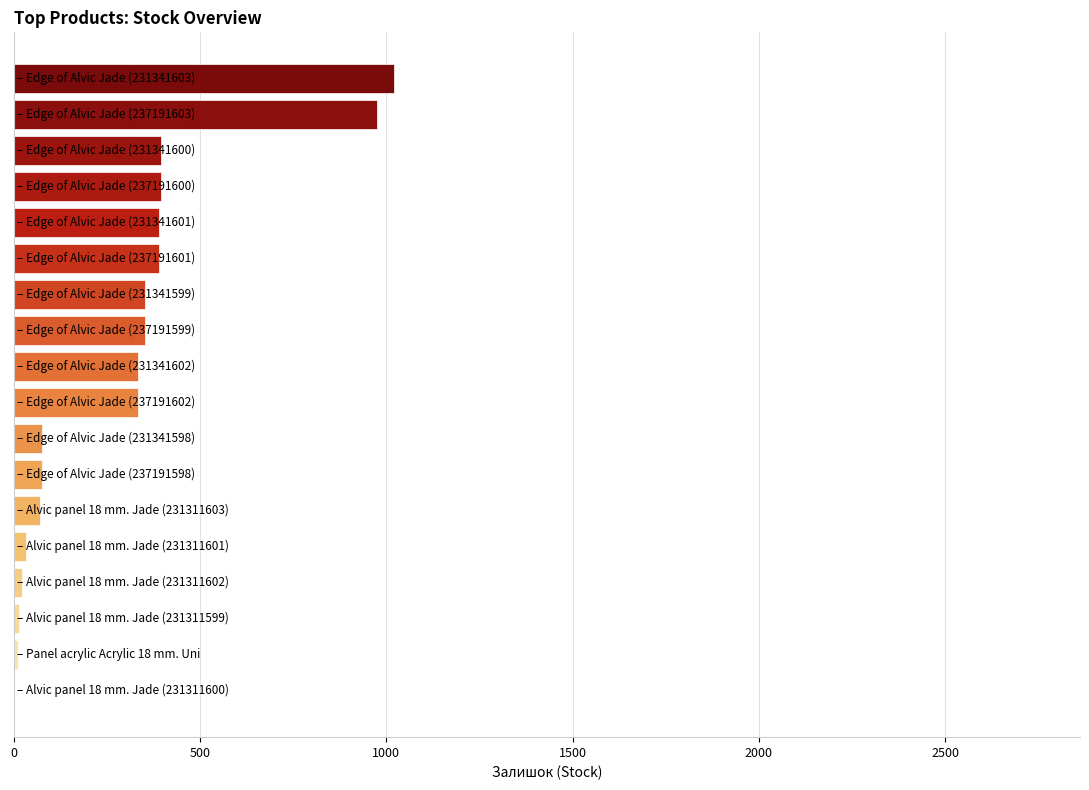

What is the greatest value displayed?

1022